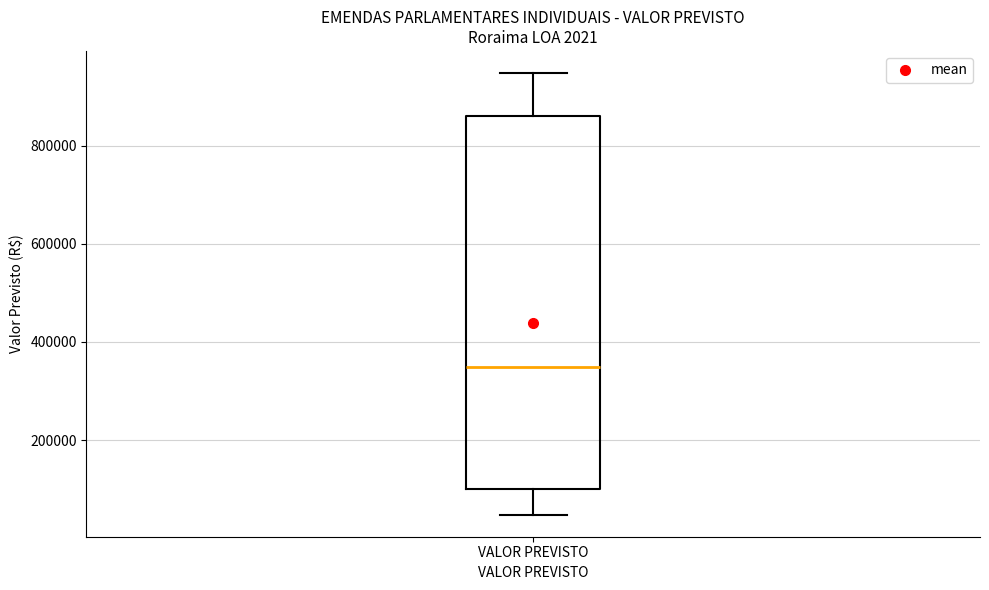

Where is the upper edge of the box for VALOR PREVISTO on the y-axis? The values are not printed on the chart, so give them approximately, as read against the axis.

860000